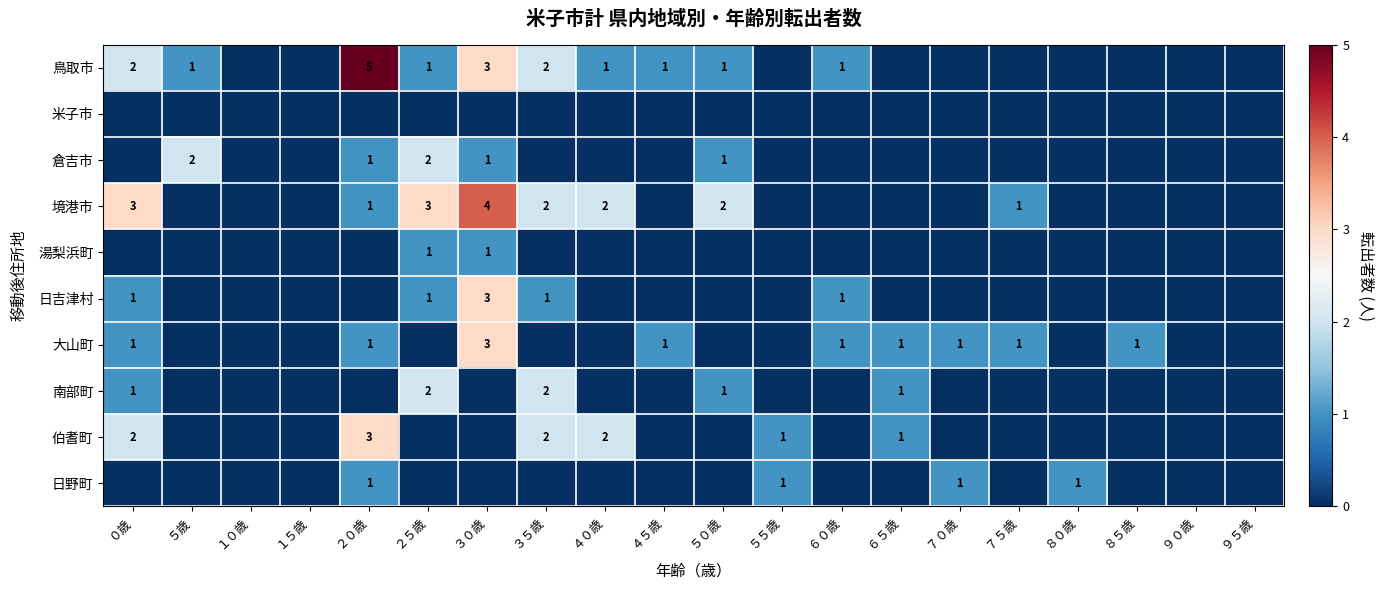

What is the maximum value shown in the chart?

5